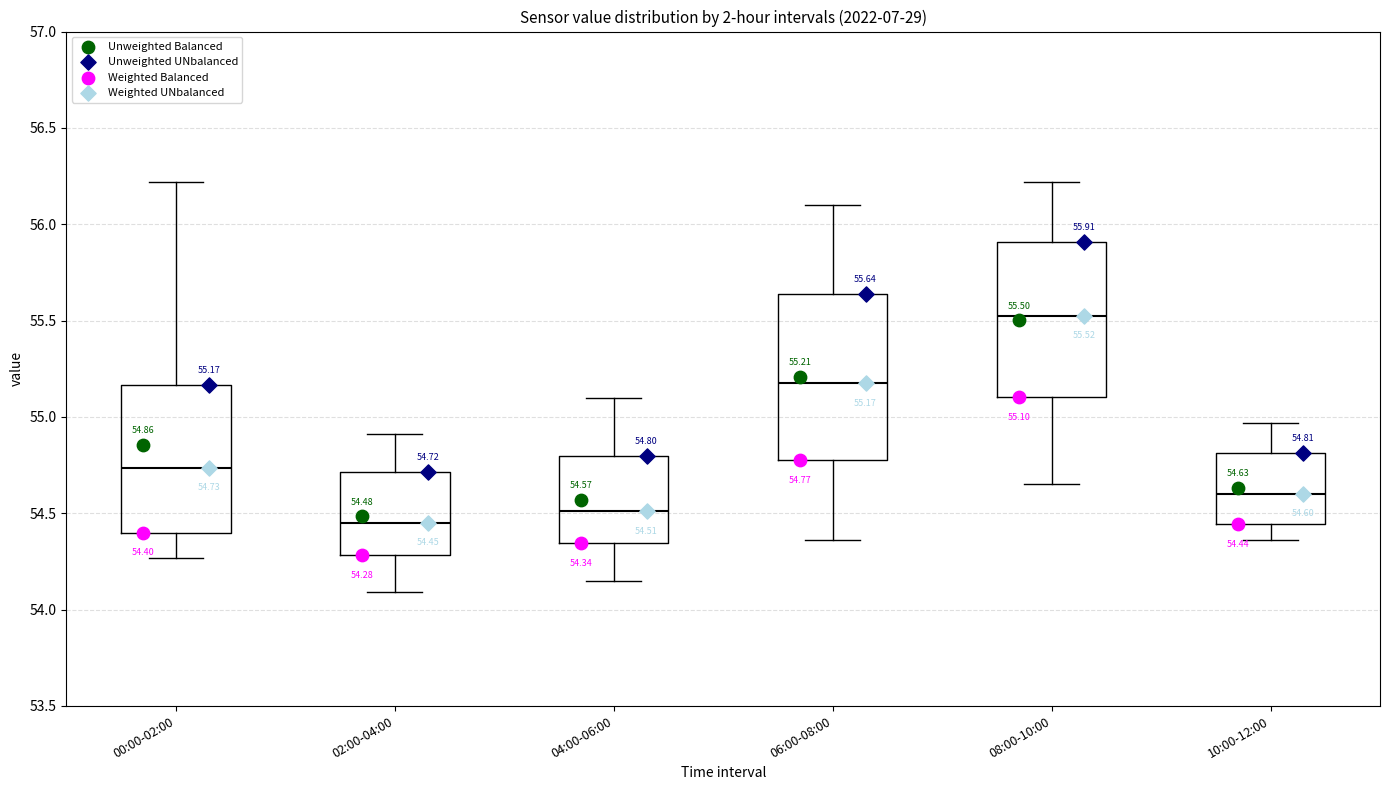

Which box has the lowest median line?

02:00-04:00